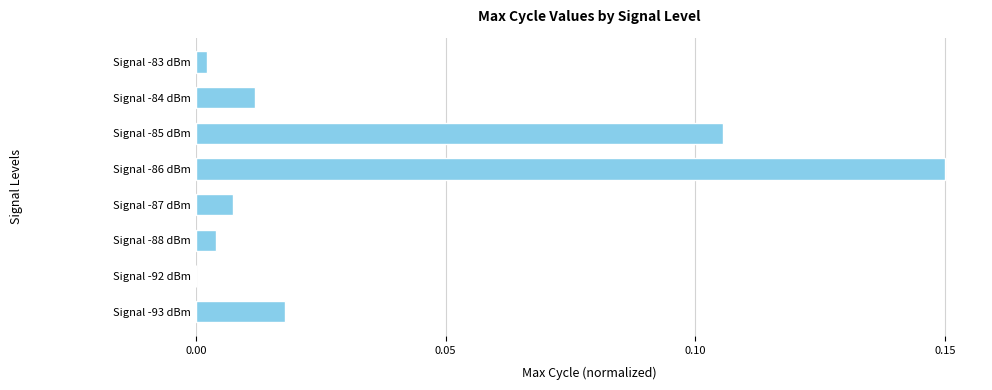

The value at Signal -84 dBm is 0.0. True or false?

True